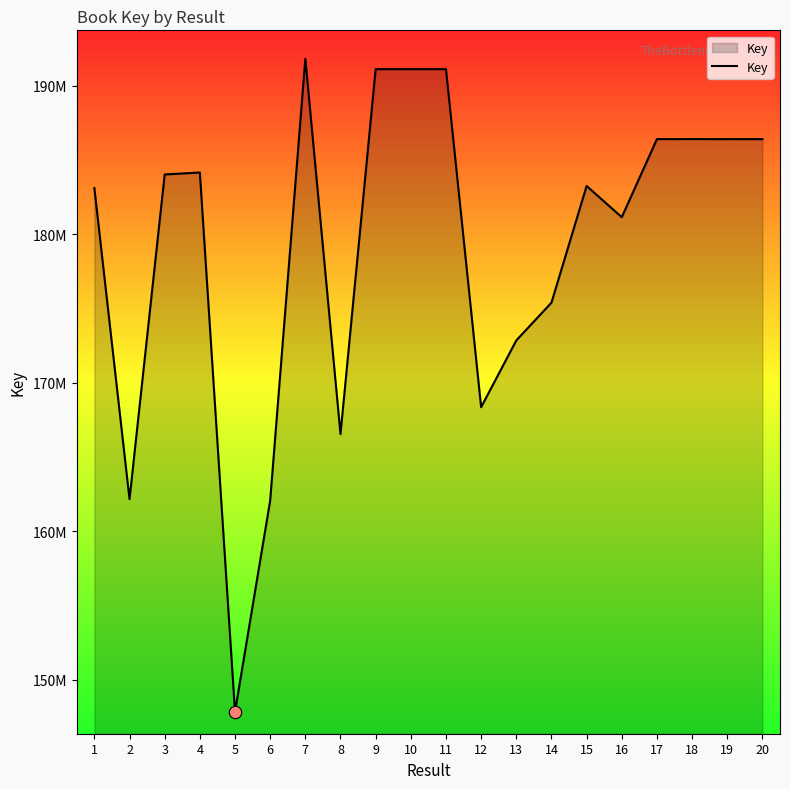

What is the change in value from 6 to 13?

+10797034